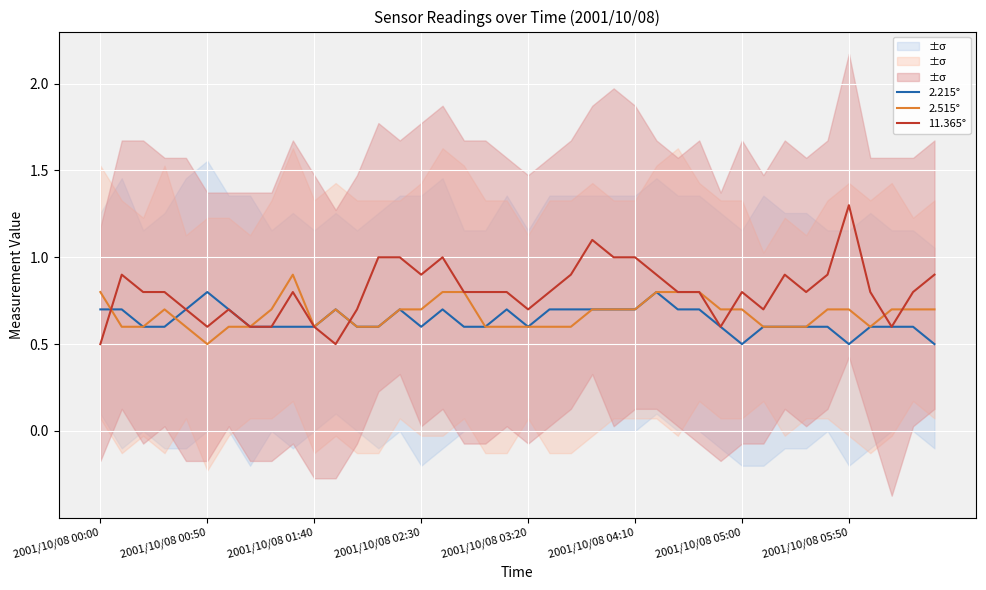

Which category has the lowest value in the 2.515° series?

2001/10/08 00:50